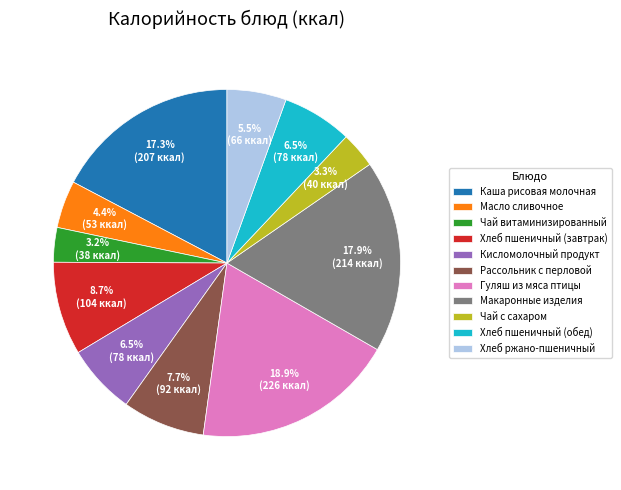

Count the number of slices in the pie.

11